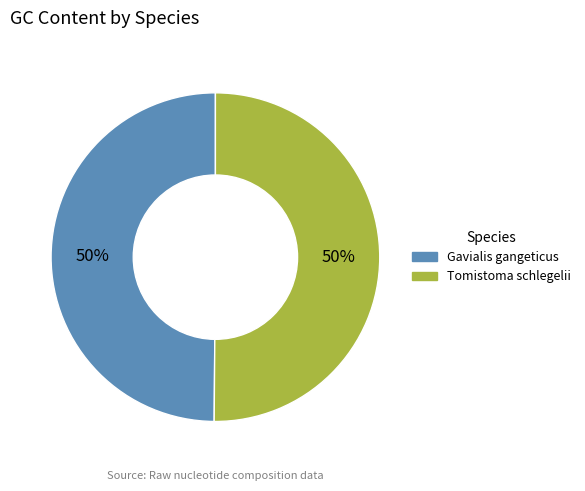

Combined, do Tomistoma schlegelii and Gavialis gangeticus account for over 50%?

Yes